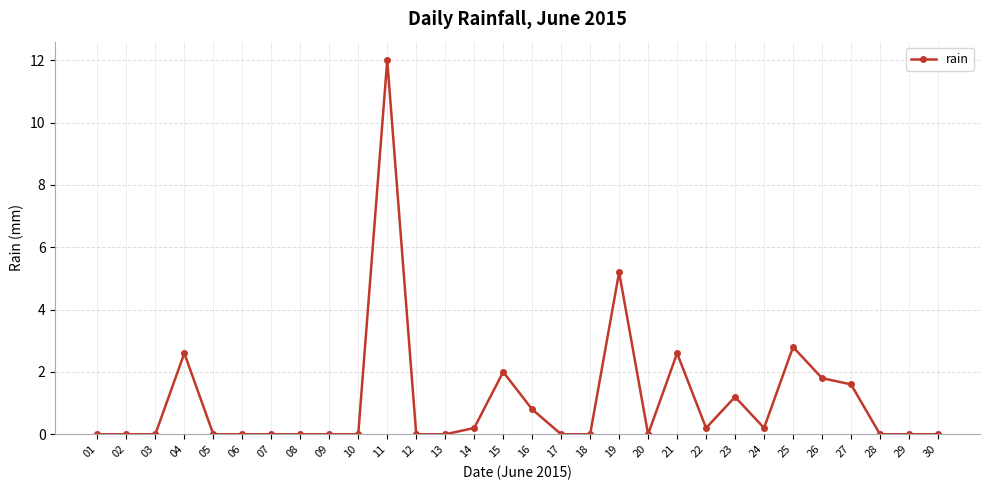

Which has a higher value, 02 or 04?

04